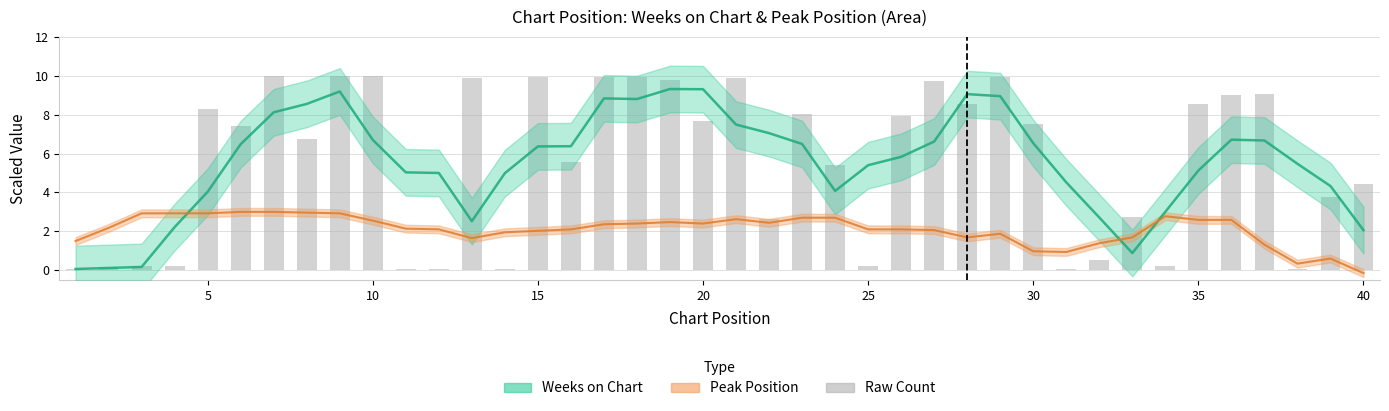

Are the bars grouped side by side (vs. stacked)?

No